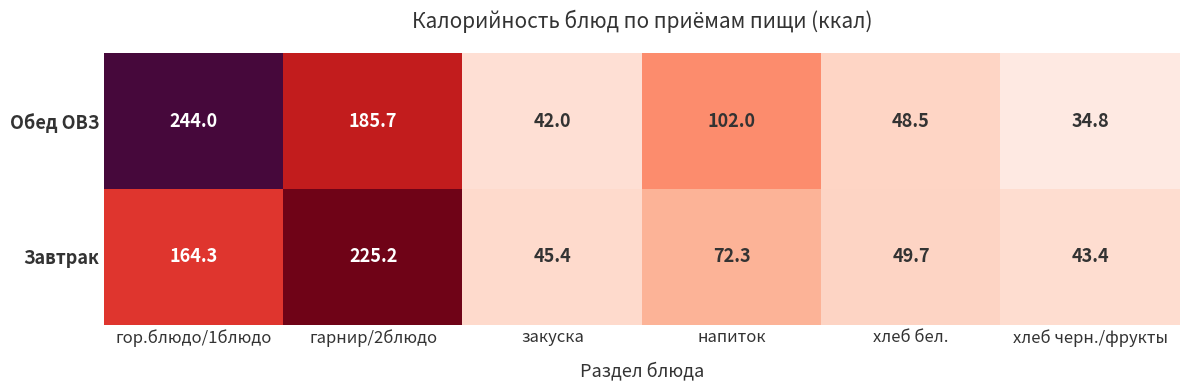

Reading left to right, what are all the values shown in this chart?

Обед ОВЗ: 244.0	185.7	42.0	102.0	48.5	34.8
Завтрак: 164.3	225.2	45.4	72.3	49.7	43.4